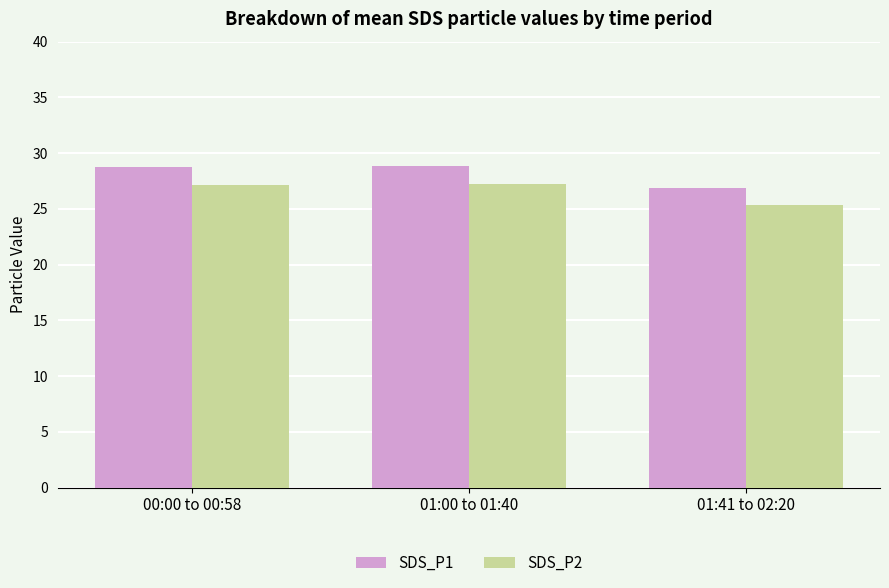

What is the minimum value shown in the chart?

25.3